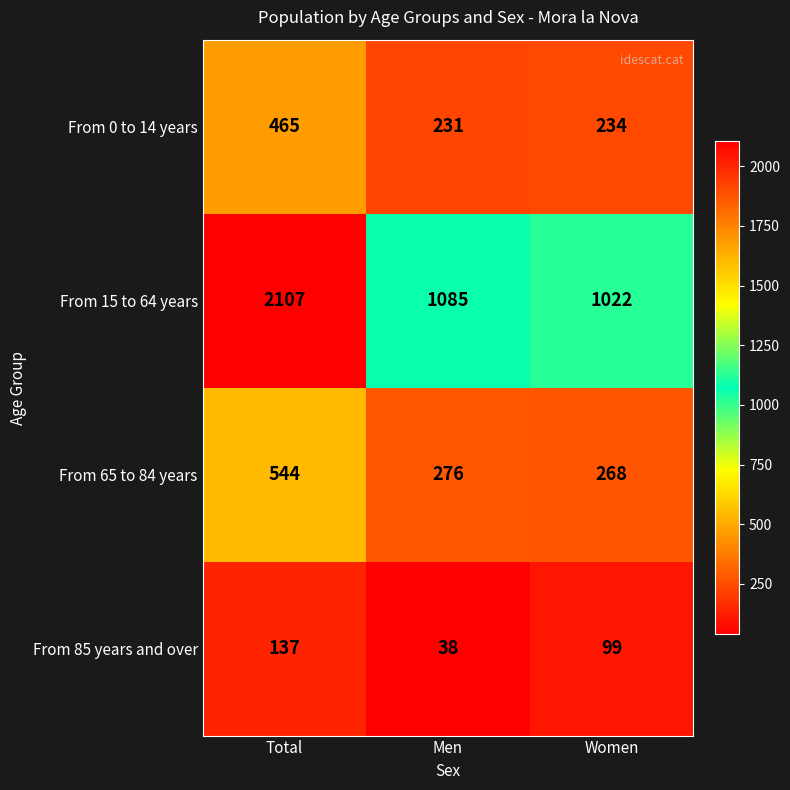

What is the average value of the From 0 to 14 years series?

310